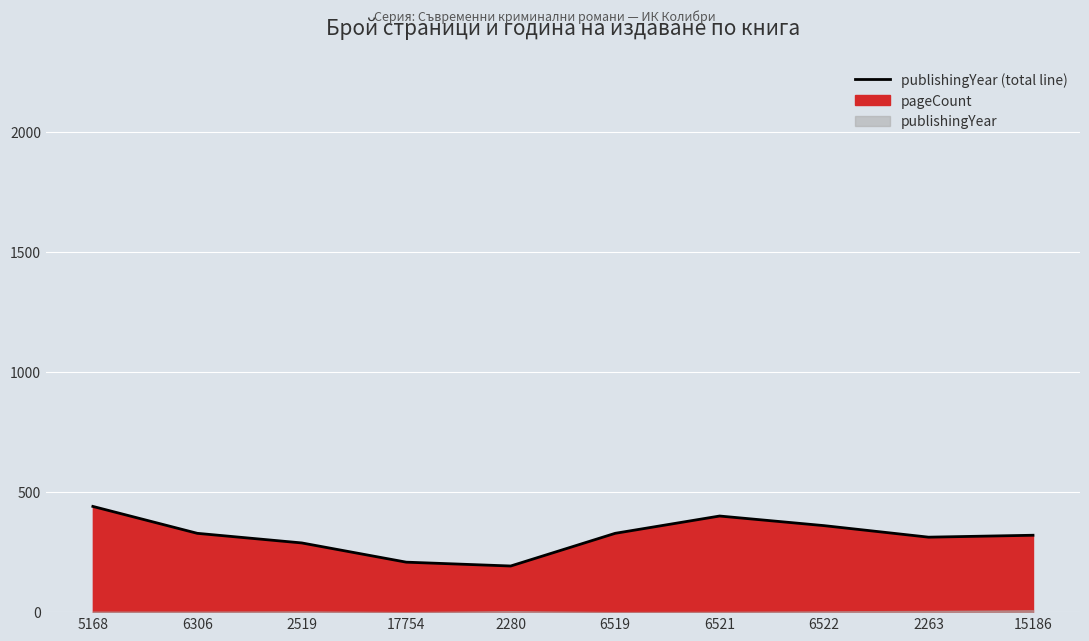

At which category does the chart reach its peak across all series?

5168